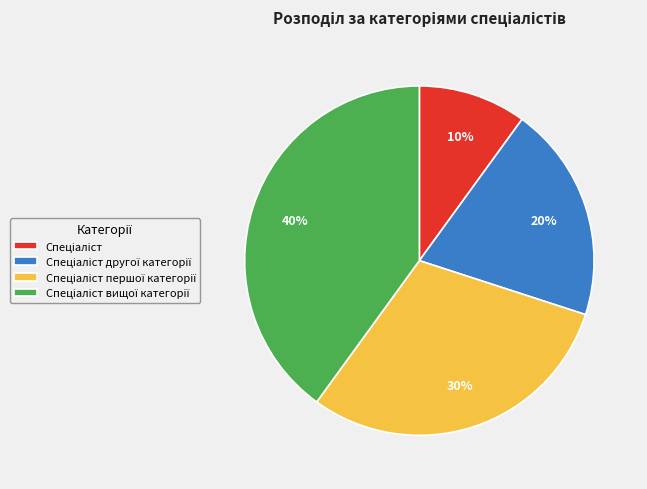

How many segments does this pie chart have?

4